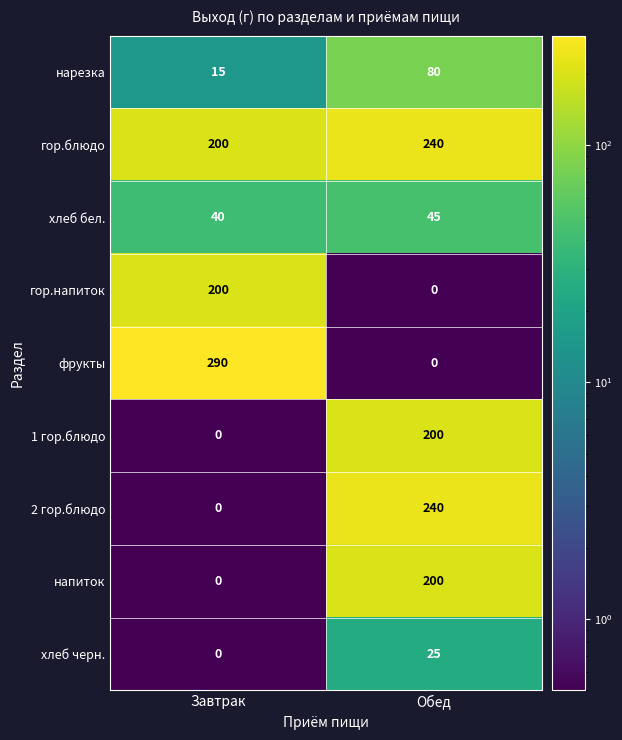

Which series changed the most between Завтрак and Обед?

фрукты